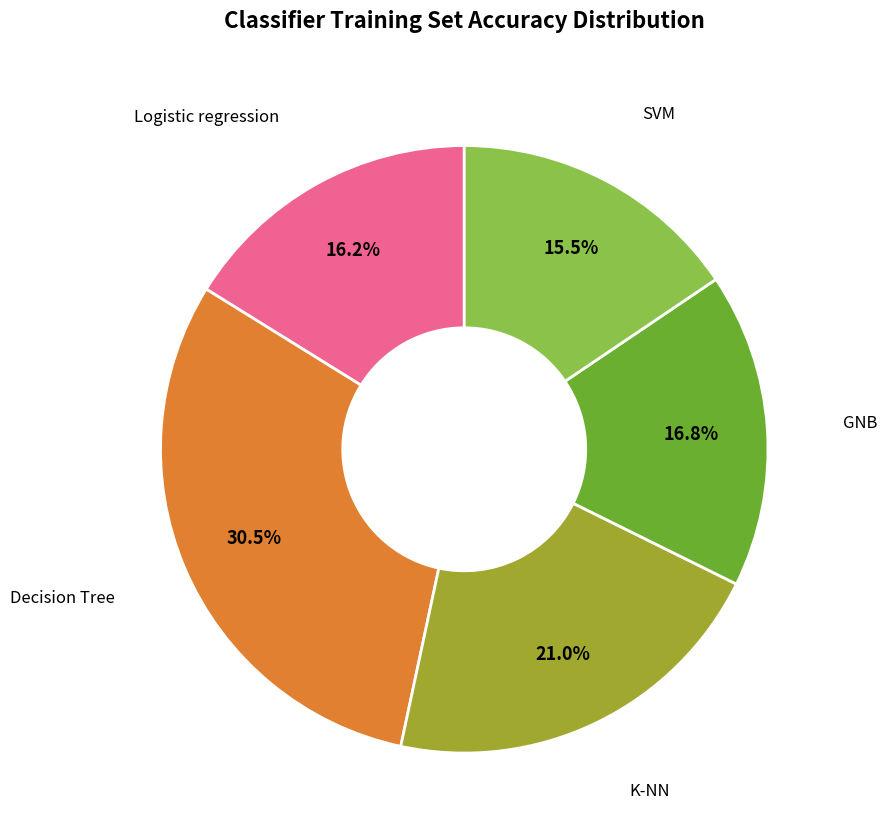

Is there any slice that represents more than half of the pie?

No